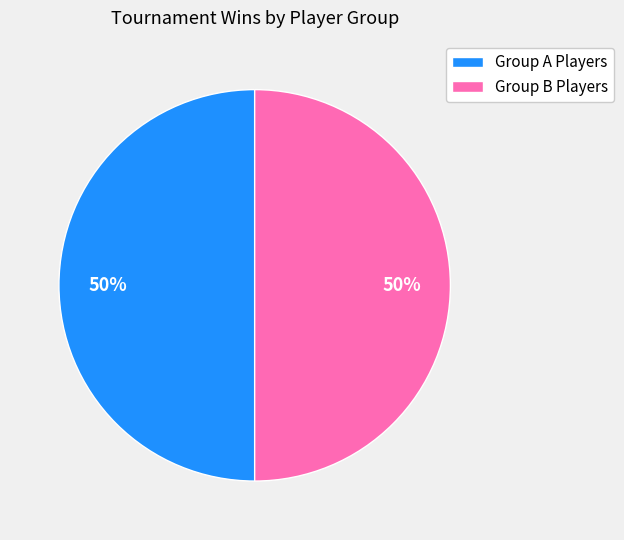

What percentage is the Group B Players slice, to the nearest percent?

50%